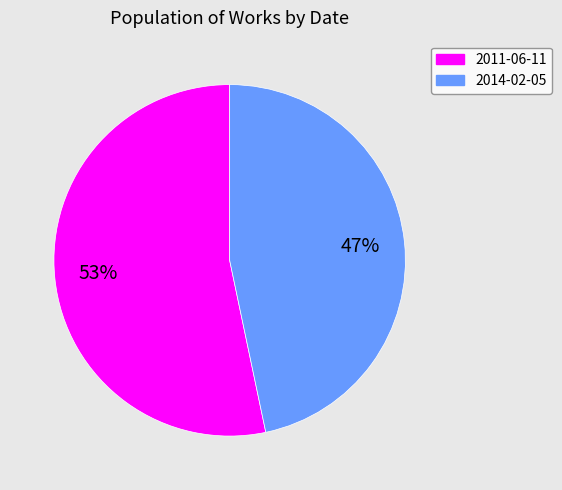

Which slice is the largest?

2011-06-11